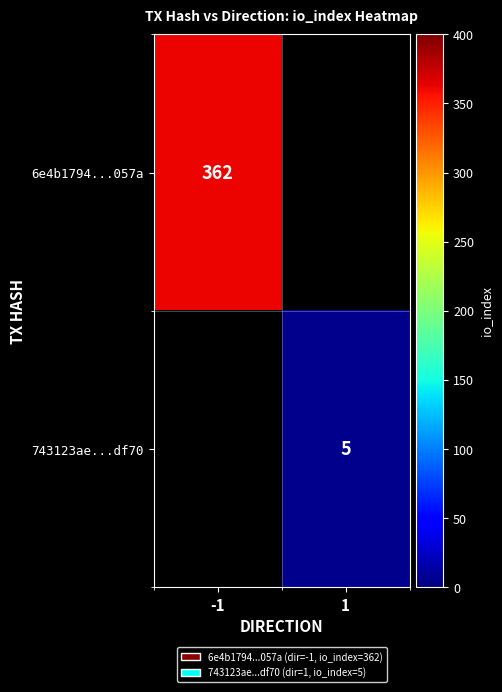

The value of 6e4b1794...057a at -1 is 362. True or false?

True